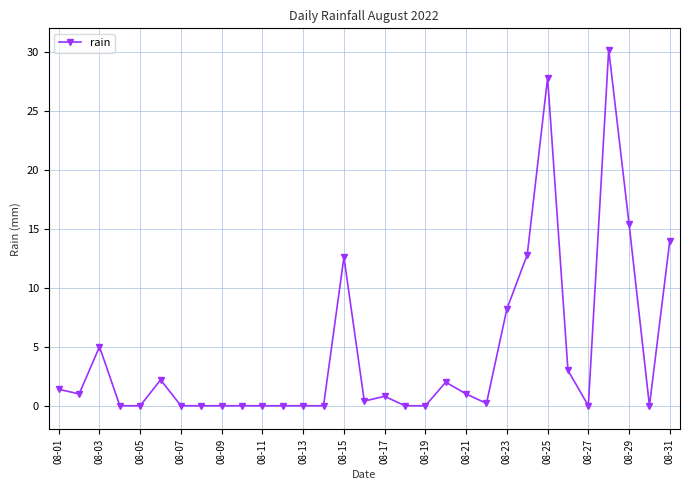

What is the average value?

4.5